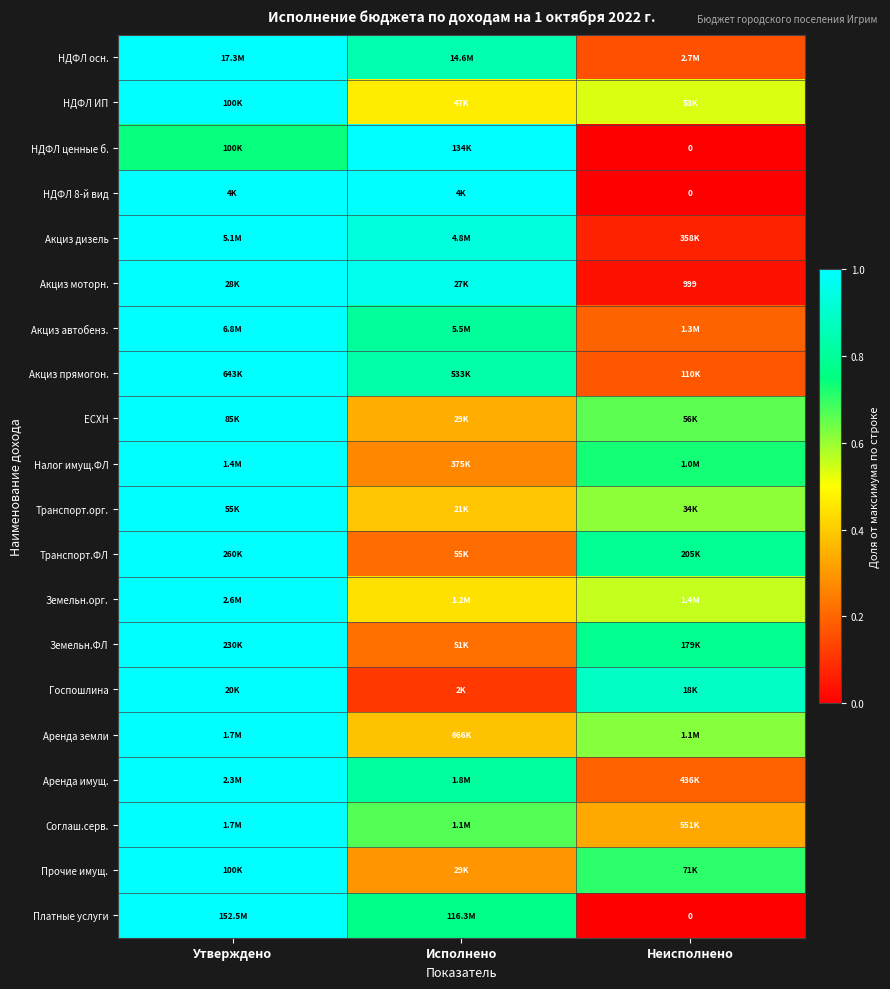

The value of НДФЛ 8-й вид at Исполнено is 1.0. True or false?

True